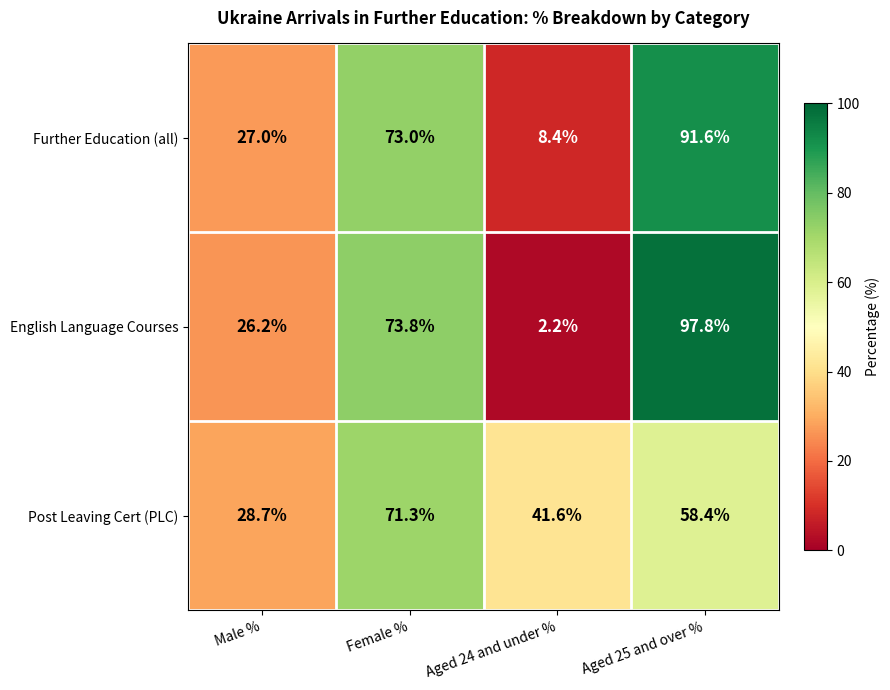

Count the number of data series in this chart.

3